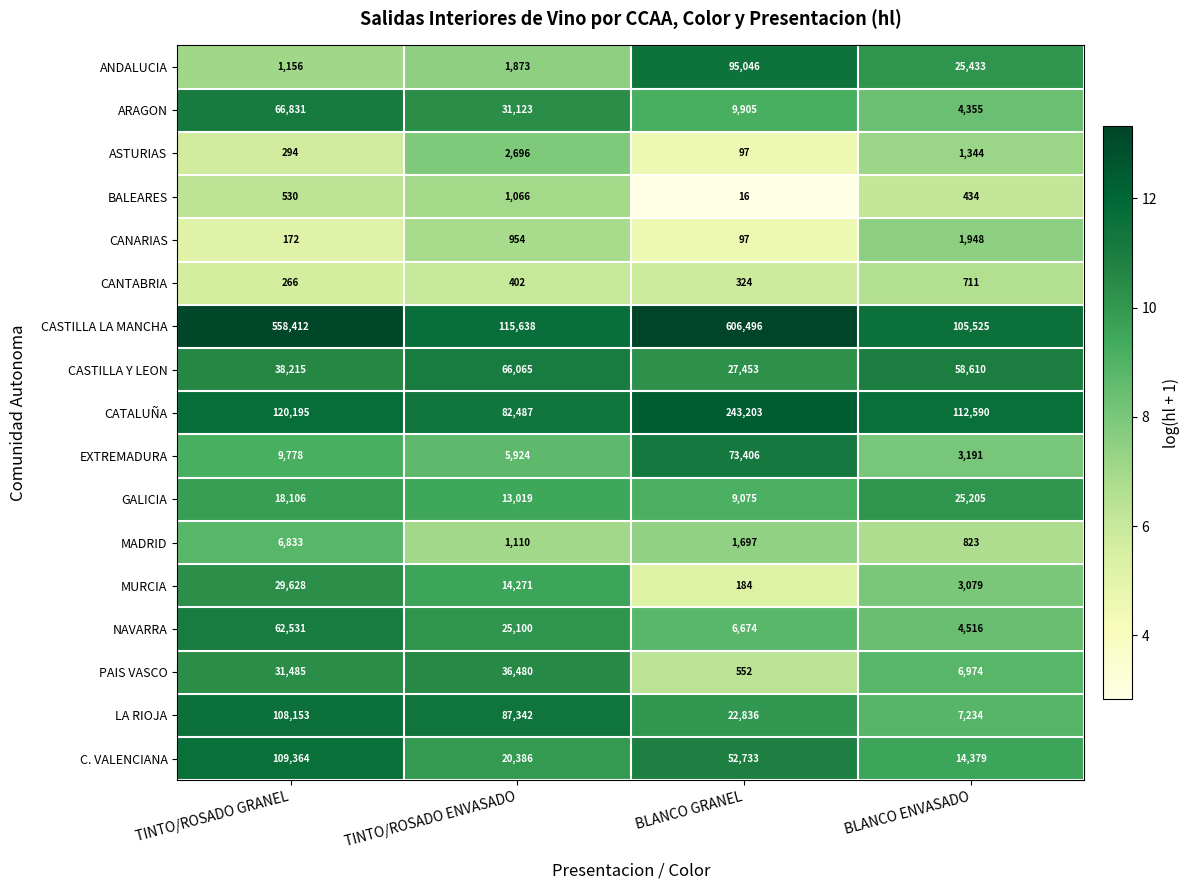

What is the sum of all ARAGON values?

112214